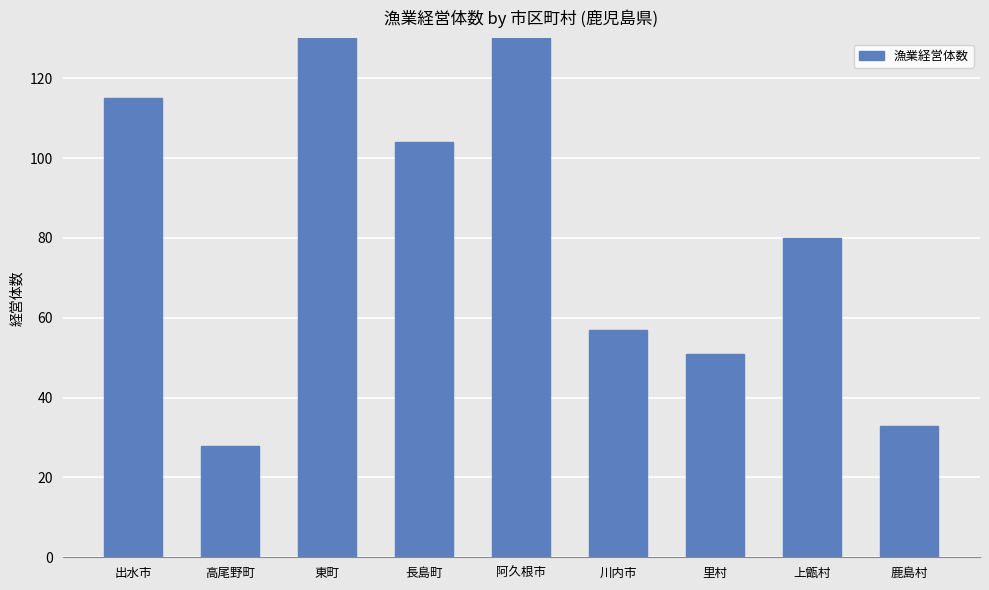

Rank the categories by value from highest to lowest.

東町, 阿久根市, 出水市, 長島町, 上甑村, 川内市, 里村, 鹿島村, 高尾野町